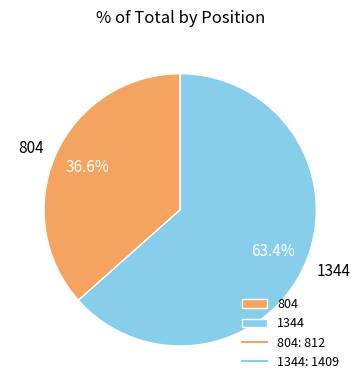

What percentage is the 1344 slice, to the nearest percent?

63%